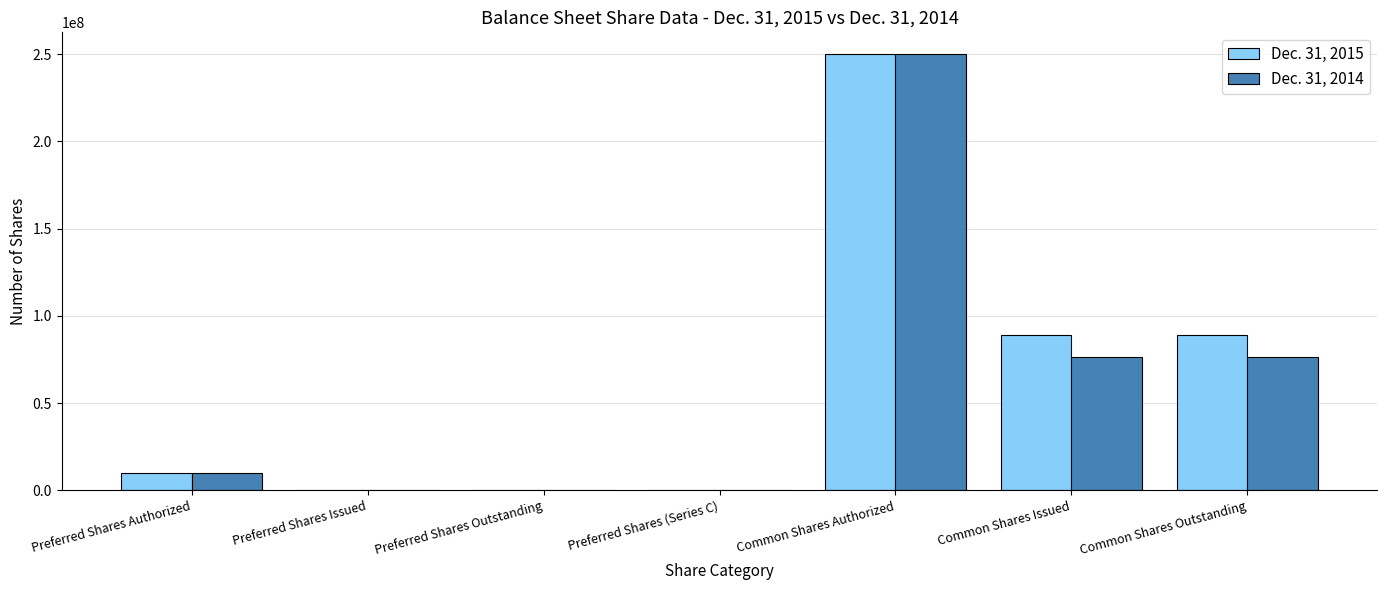

Which category has the highest value in the Dec. 31, 2015 series?

Common Shares Authorized